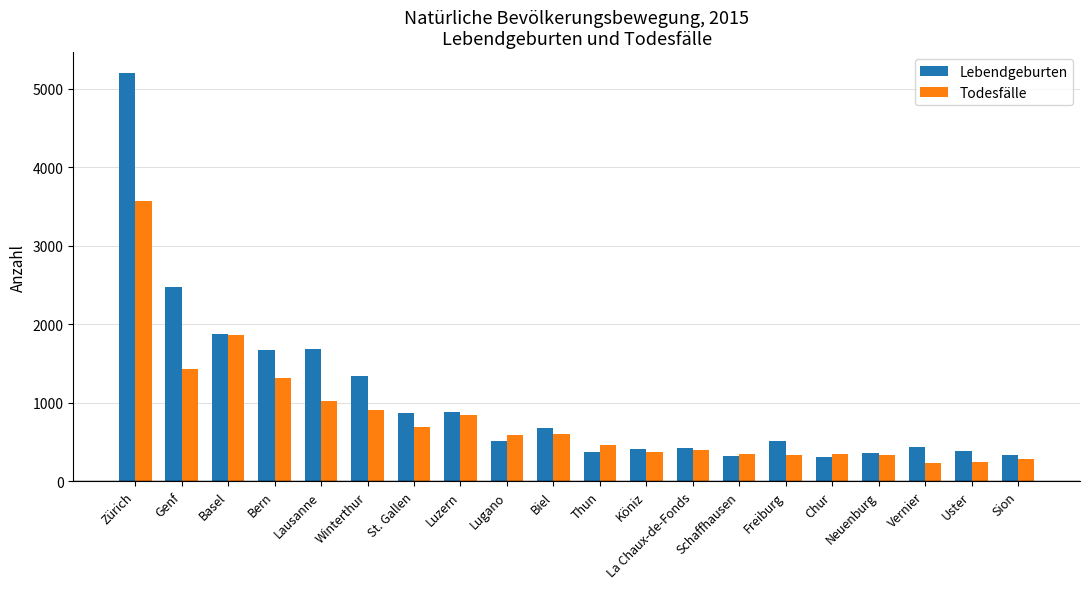

Rank the series by their average value, from lowest to highest.

Todesfälle, Lebendgeburten